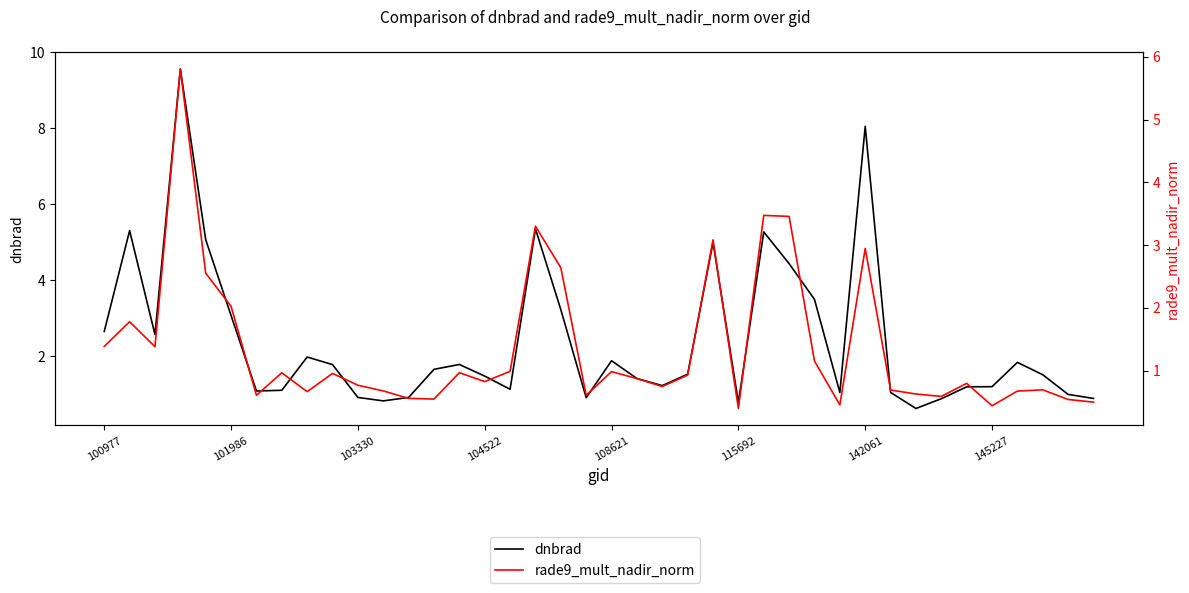

Which series has the largest range (max minus min)?

dnbrad